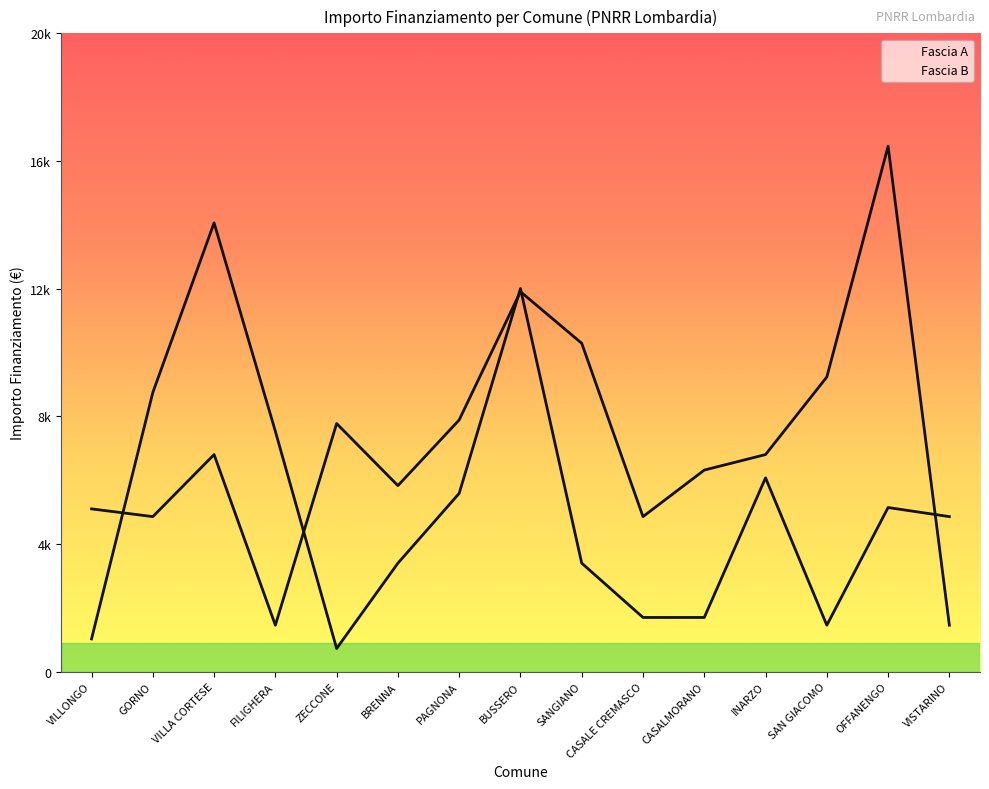

Reading right to left, transcribe all the data shown in this chart.

Fascia A: 4860	5145	1458	6075	1701	1701	3402	12005	5589	3402	729	7533	14063	8748	1029
Fascia B: 1458	16464	9234	6804	6318	4860	10290	11907	7889	5831	7776	1458	6804	4860	5103